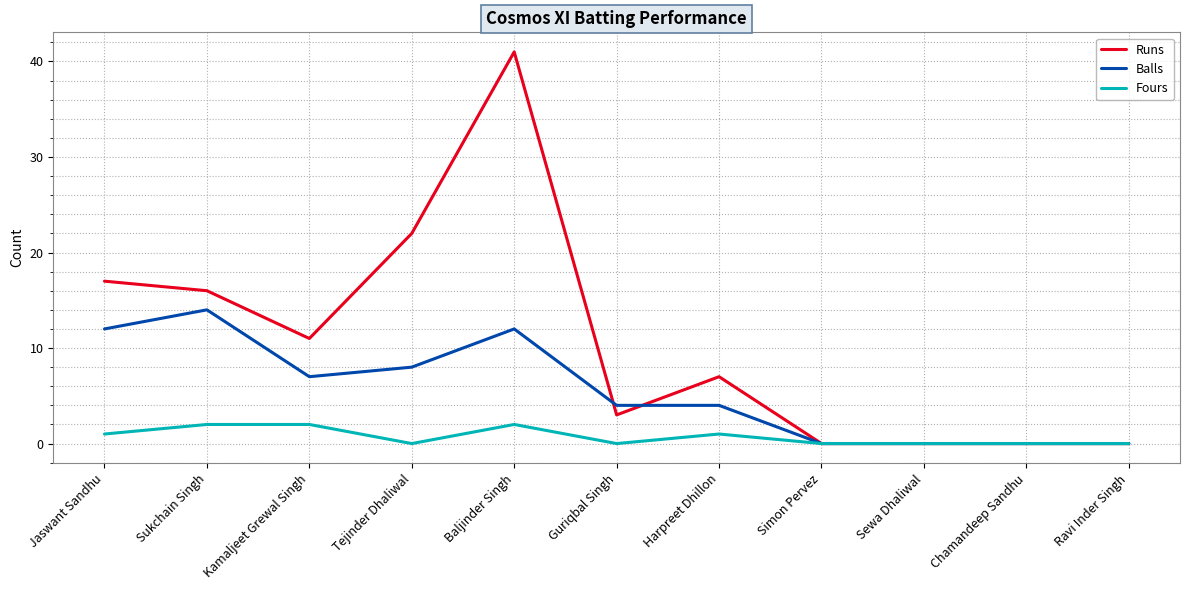

Which series has the widest spread of values?

Runs